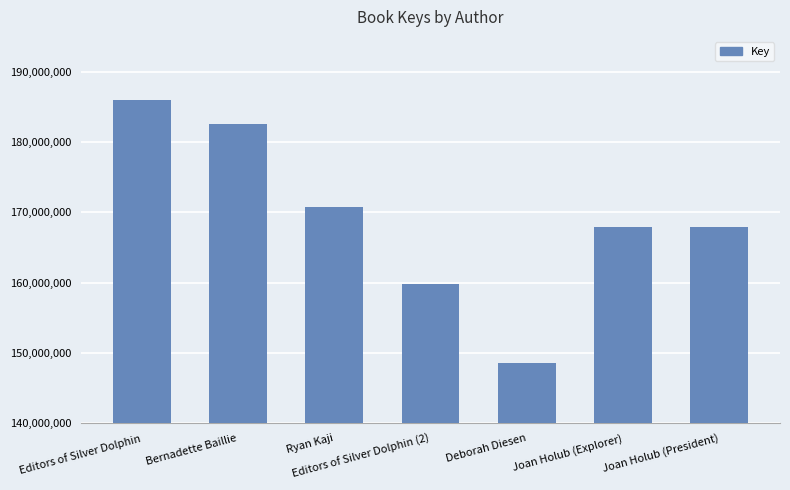

What is the maximum value shown in the chart?

185997348